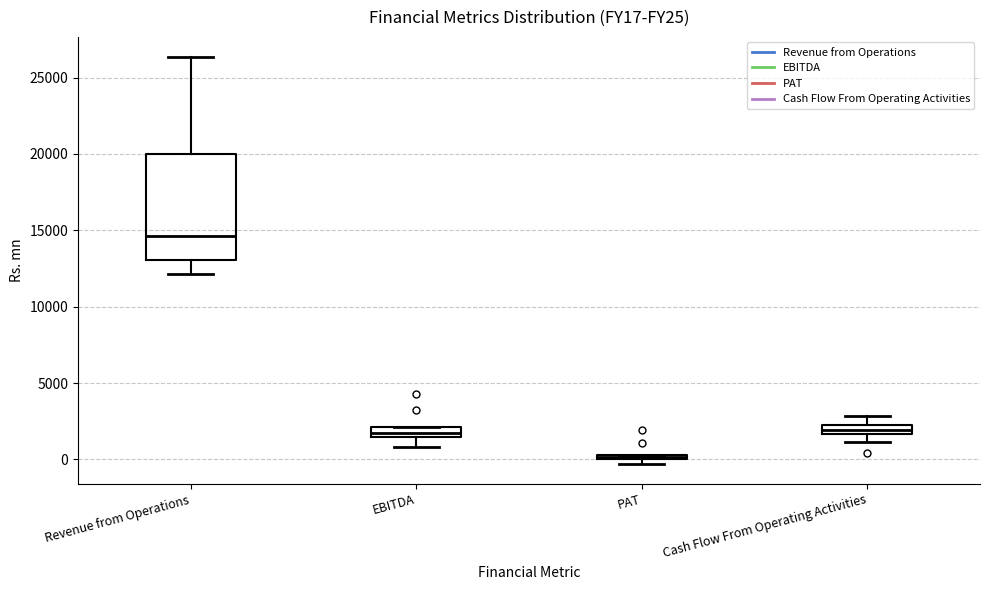

Where is the upper edge of the box for Revenue from Operations on the y-axis? The values are not printed on the chart, so give them approximately, as read against the axis.

20000